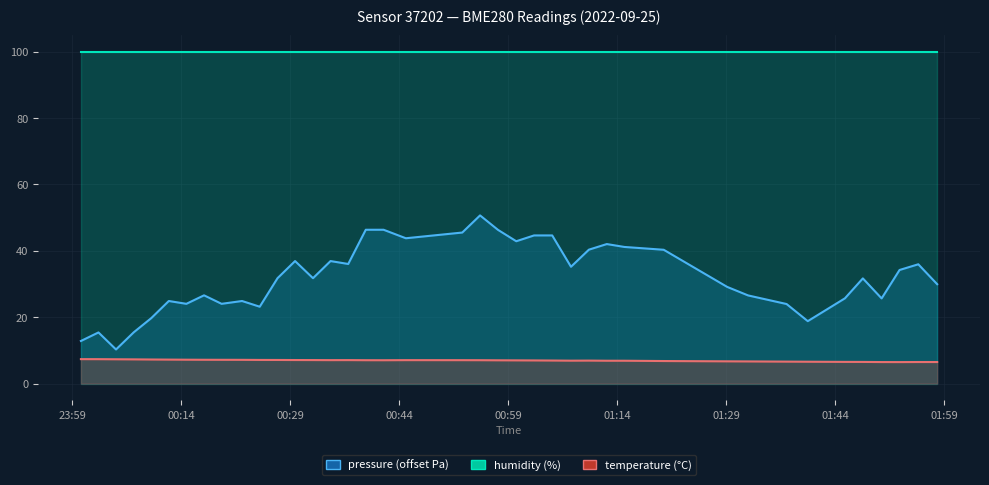

Does the chart display data point markers on the line(s)?

No